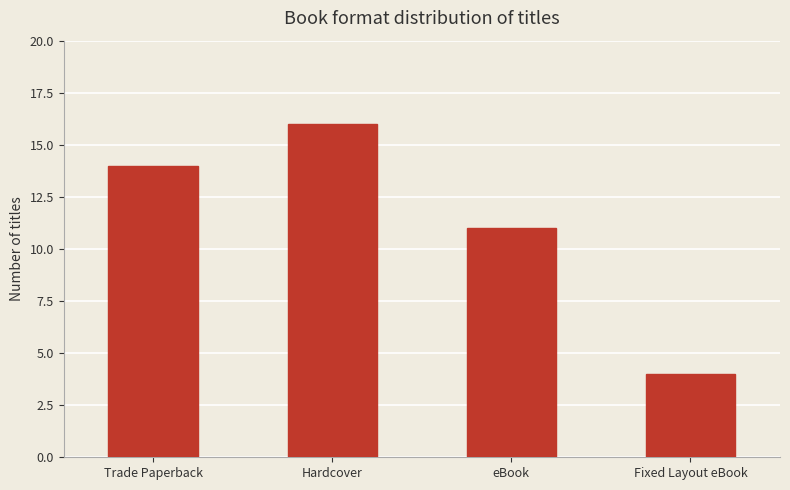

What is the greatest value displayed?

16